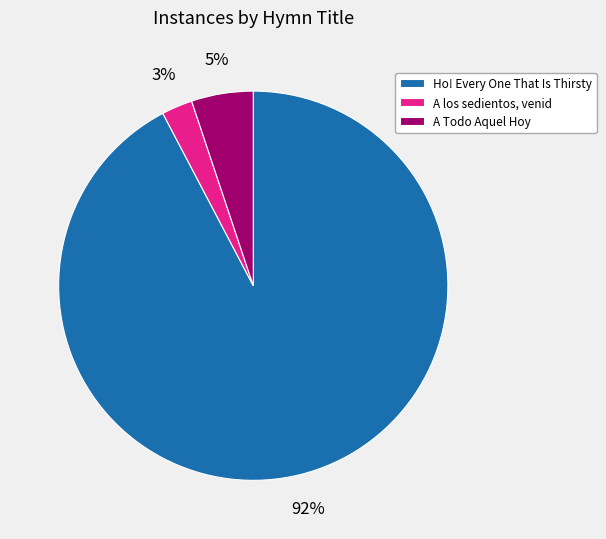

Which category has the biggest portion of the pie?

Ho! Every One That Is Thirsty